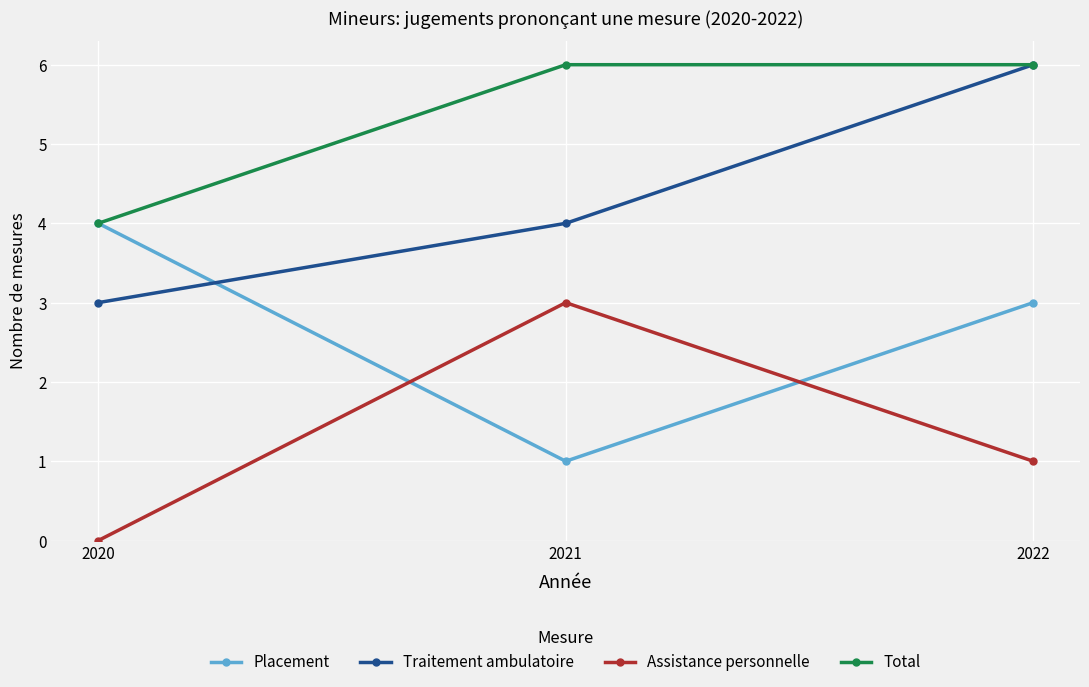

At which category is the sum across all series the highest?

2022